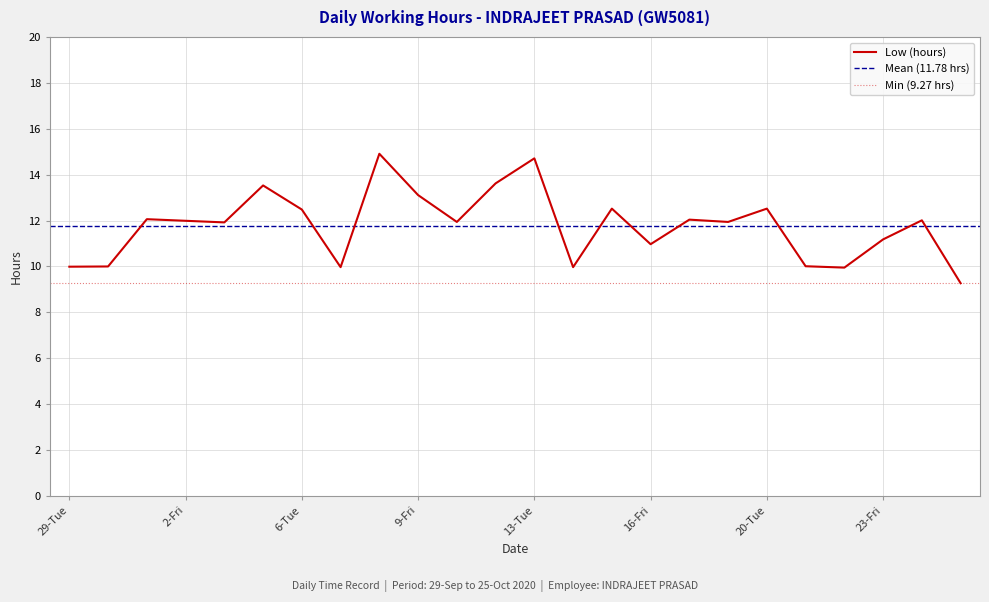

Is this an area chart (filled region under the line)?

No